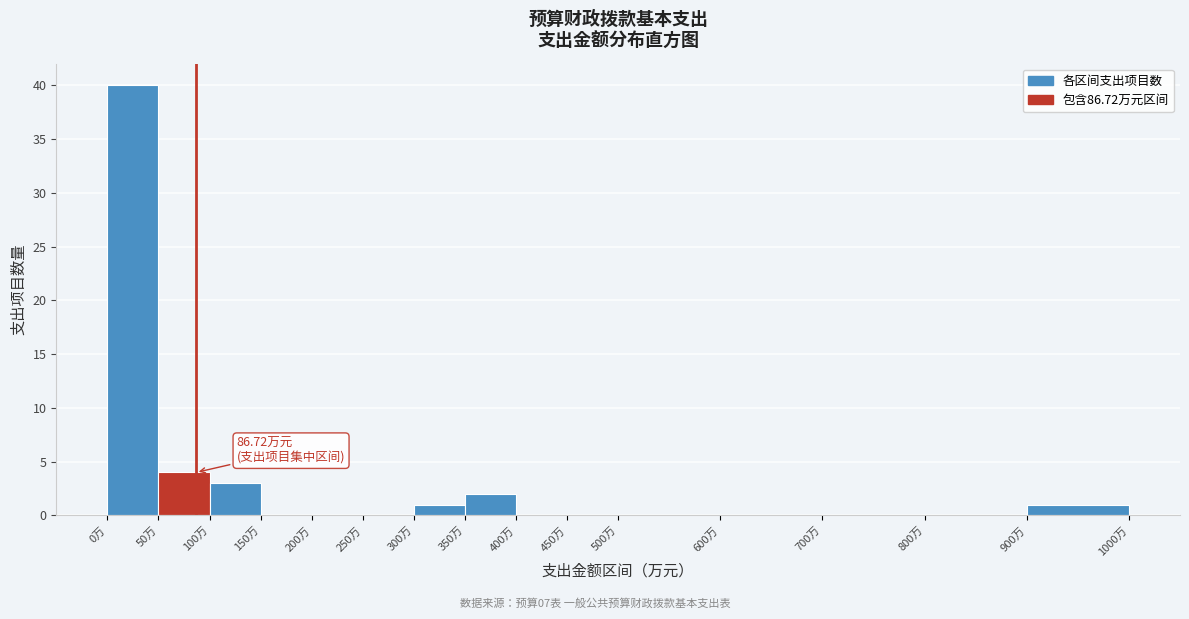

Which range on the x-axis has the tallest bar?

0 to 50